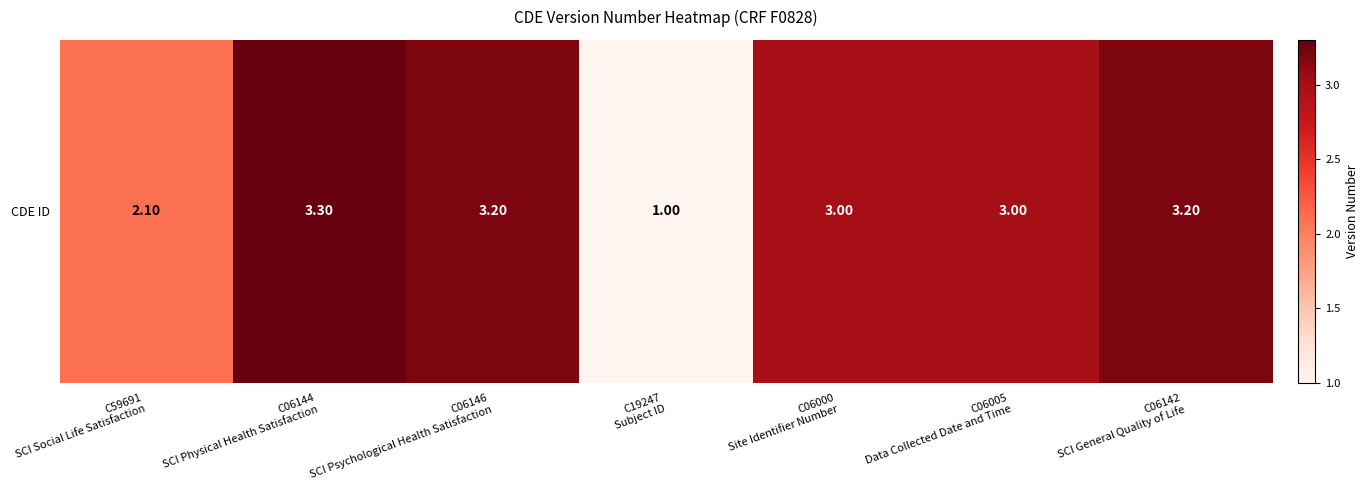

How many categories are shown in the chart?

7